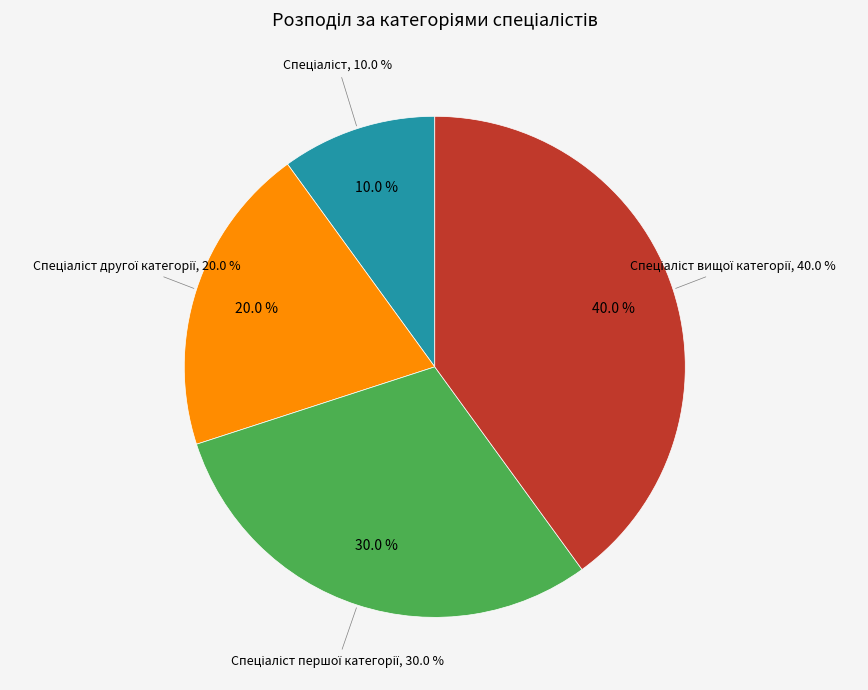

Between Спеціаліст першої категорії and Спеціаліст другої категорії, which is larger?

Спеціаліст першої категорії